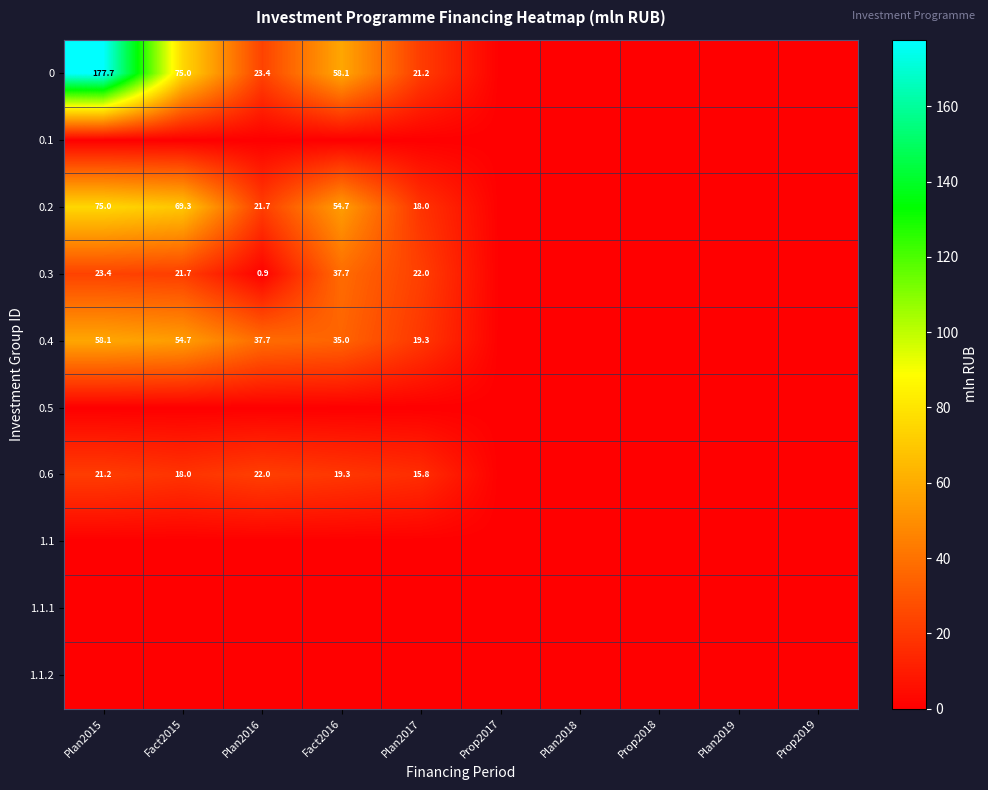

Is it true that 0 equals 23.4 at Plan2016?

True